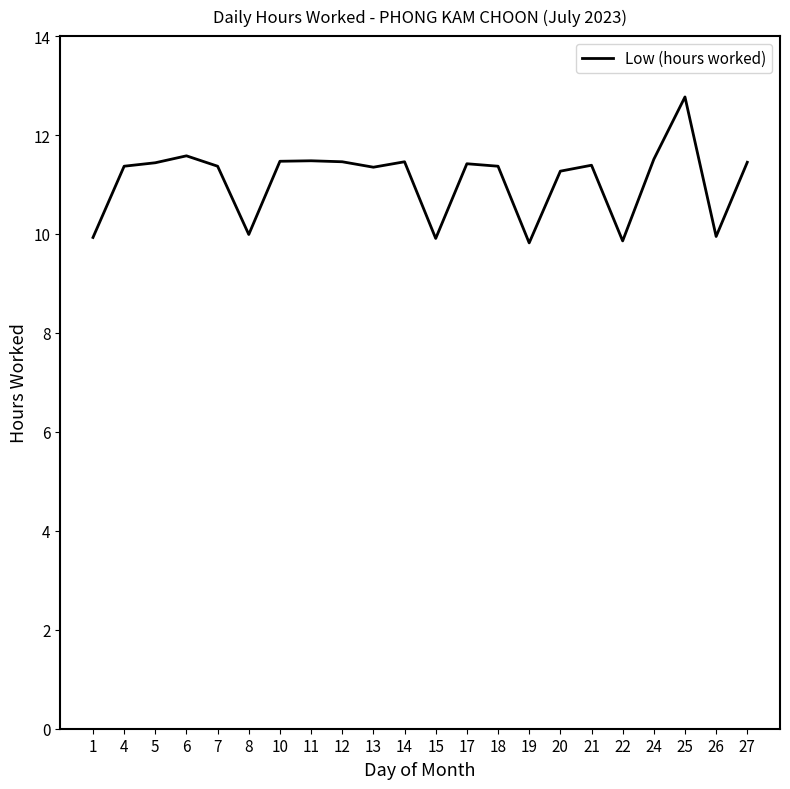

At which category does the chart reach its peak across all series?

25